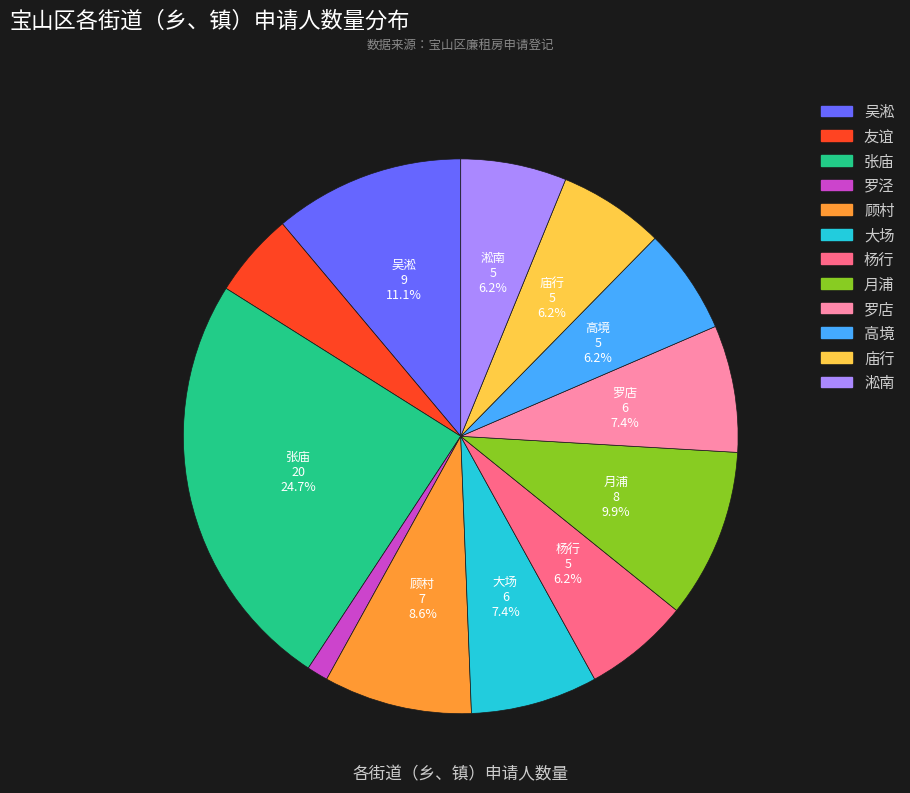

Combined, do 顾村 and 罗店 account for over 50%?

No